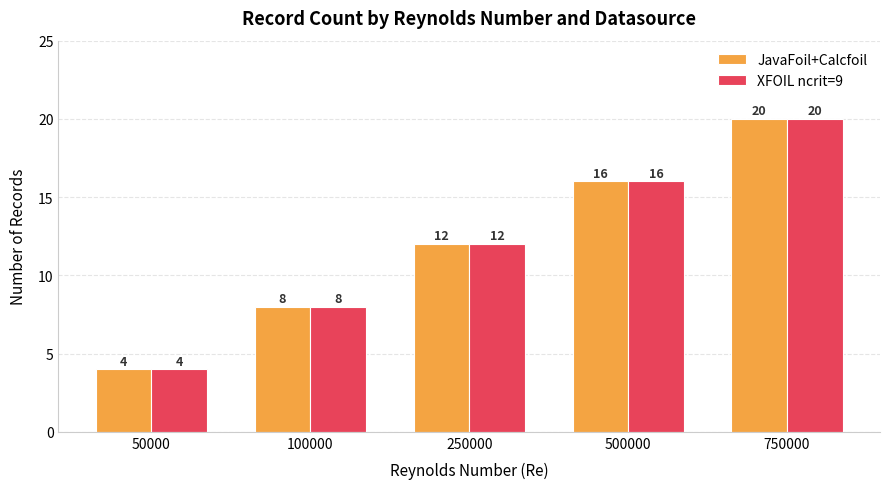

What is the lowest value of the XFOIL ncrit=9 series?

4